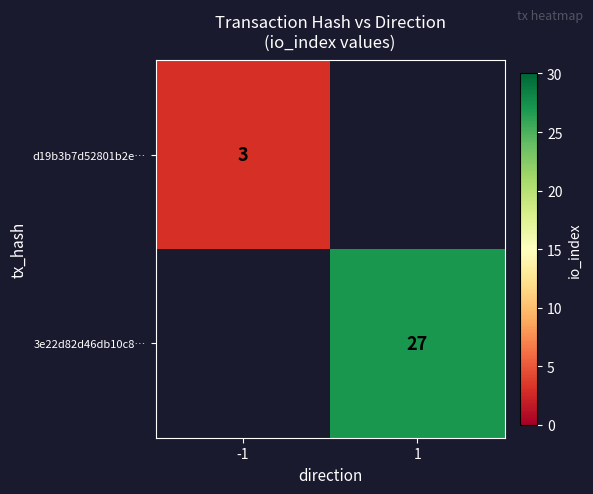

True or false: 3e22d82d46db10c8… has a value of 27 at 1.

True